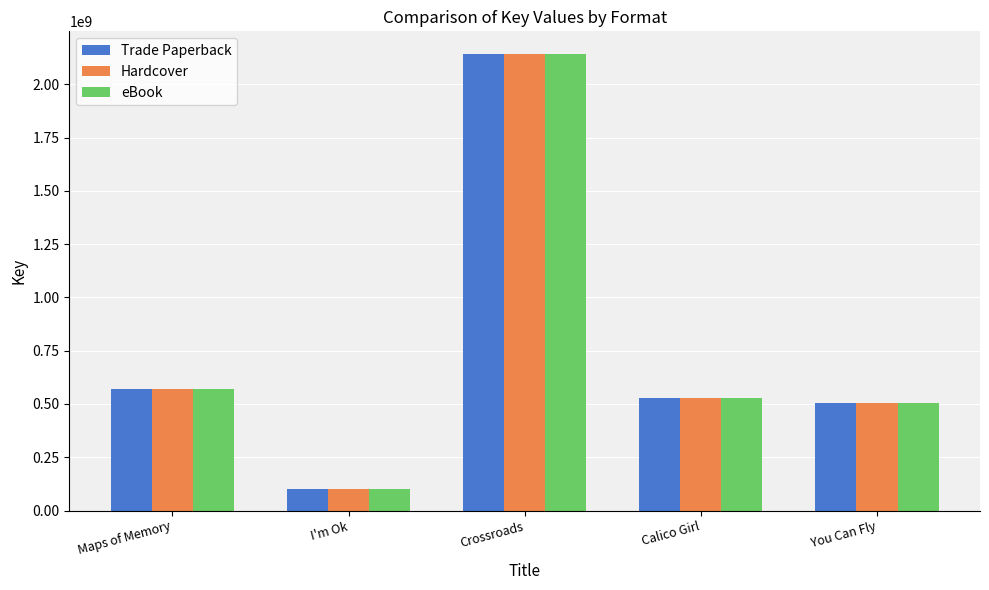

The value of eBook at Calico Girl is 153659409. True or false?

False